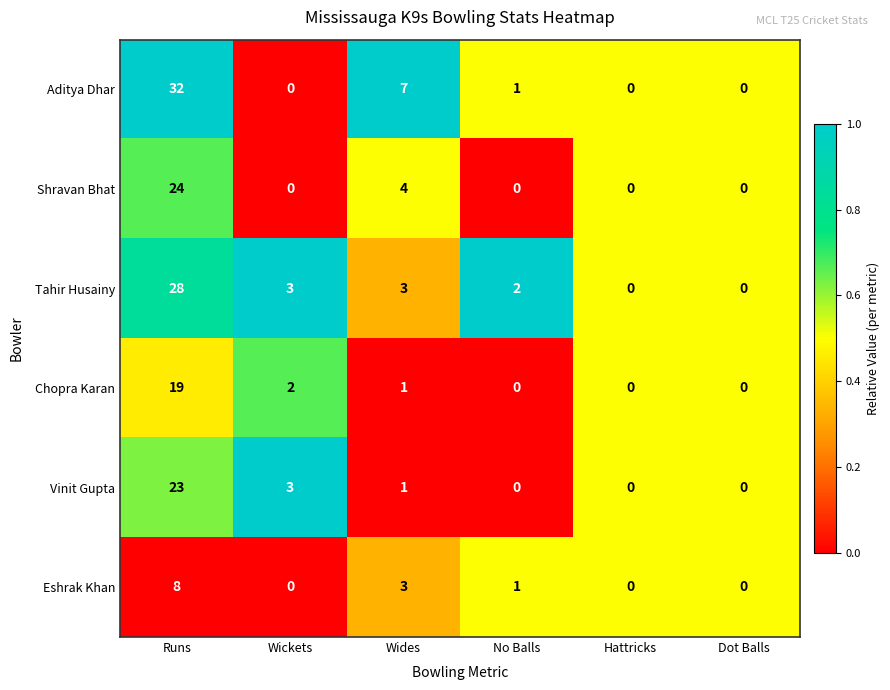

What is the spread (max minus min) of values at No Balls?

2